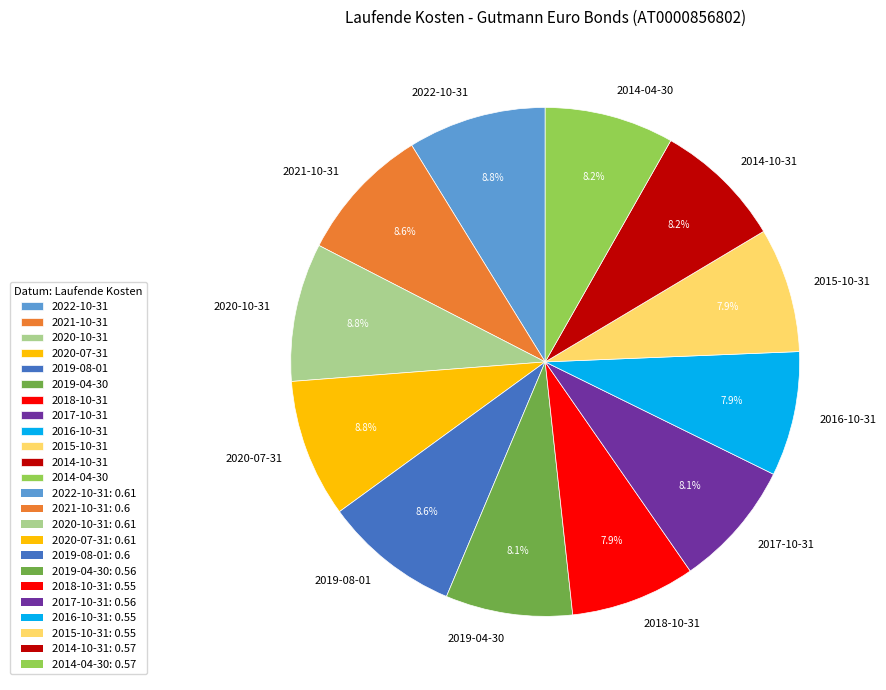

The 2014-10-31 slice represents 19% of the pie. True or false?

False